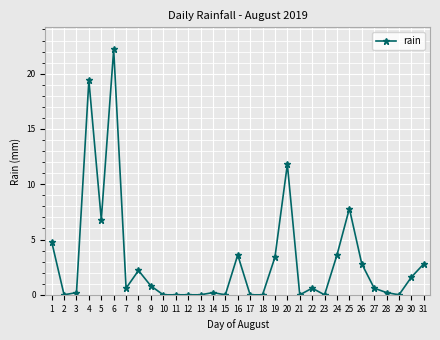

What is the sum of all values?

96.0